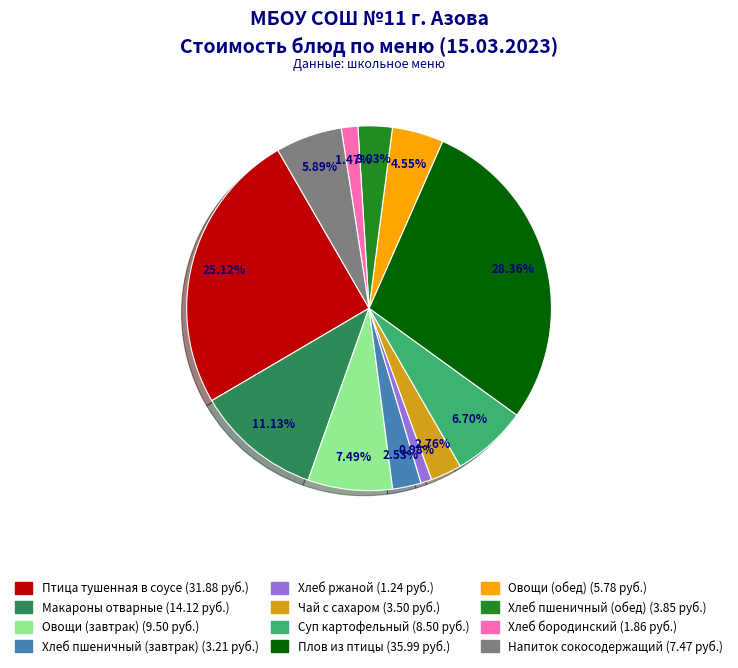

How many slices are in this pie chart?

12